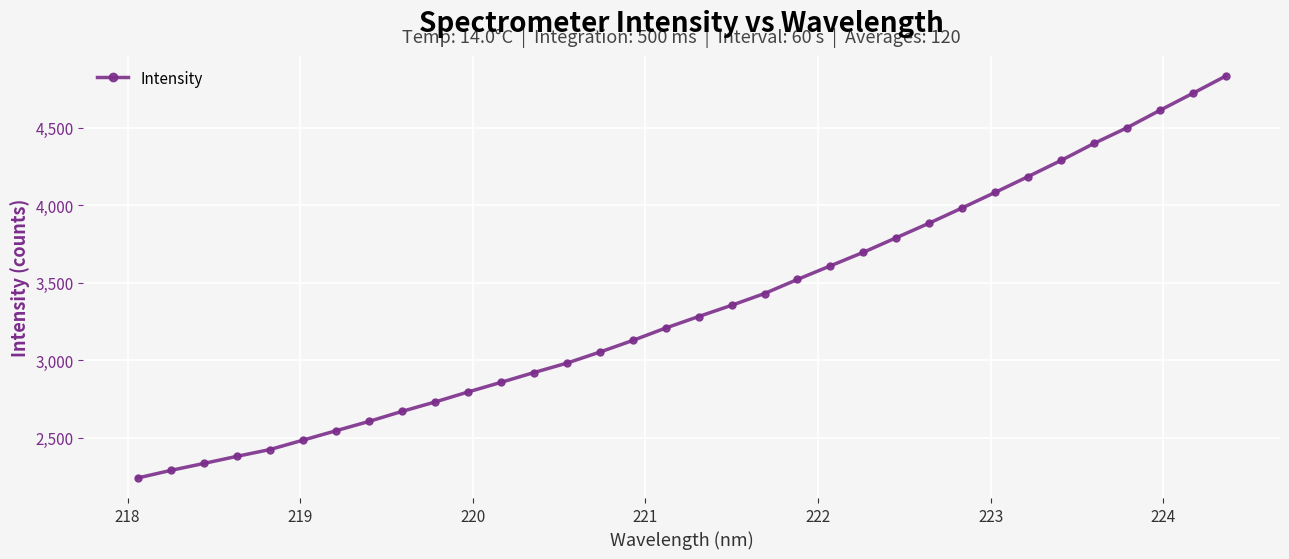

Count the number of values greater than 3281.

17